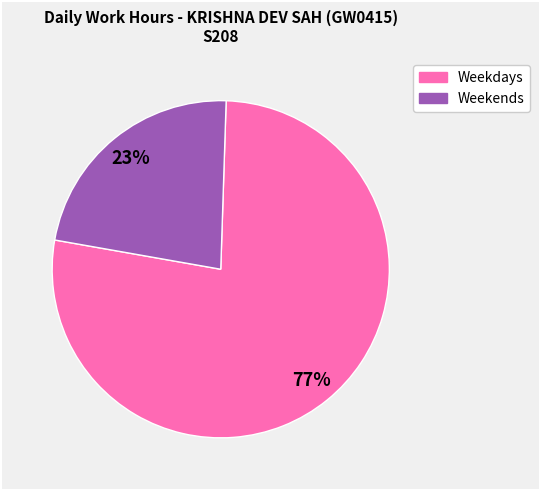

Does any single category account for the majority?

Yes